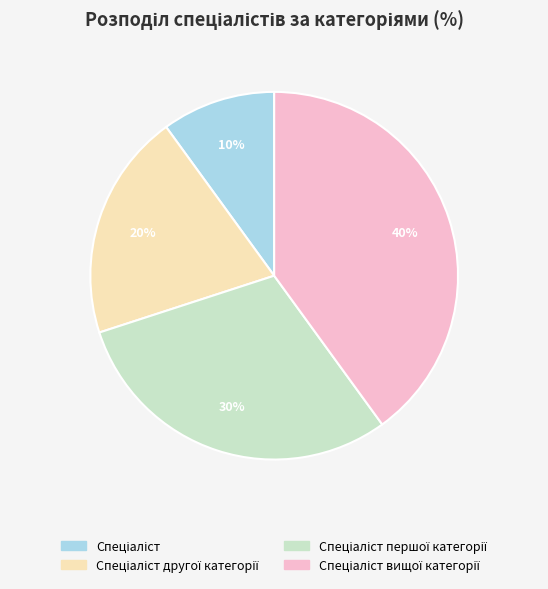

Is there any slice that represents more than half of the pie?

No